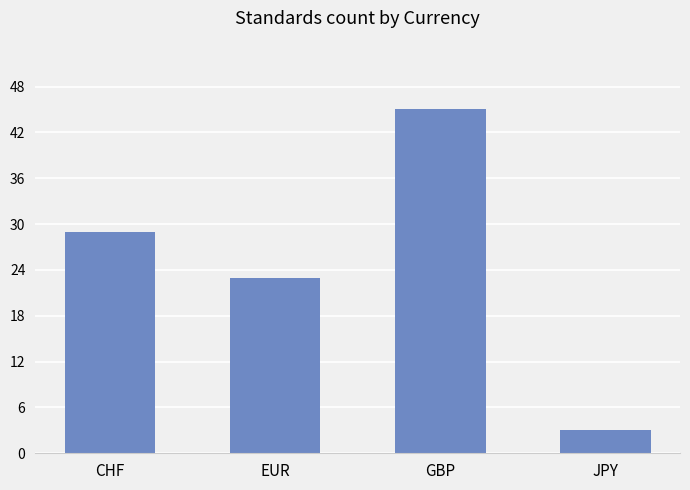

How many data points are less than 29?

2